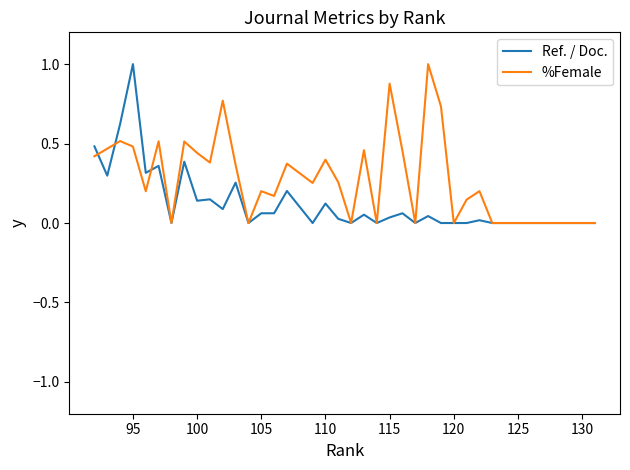

Count the number of categories in the chart.

39